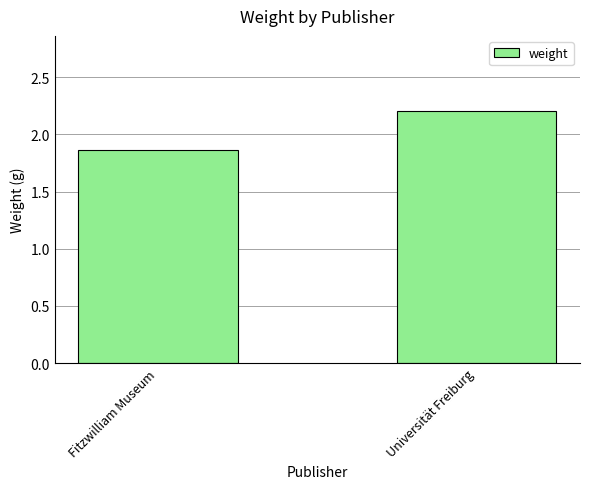

List the labels in order of value, largest first.

Universität Freiburg, Fitzwilliam Museum